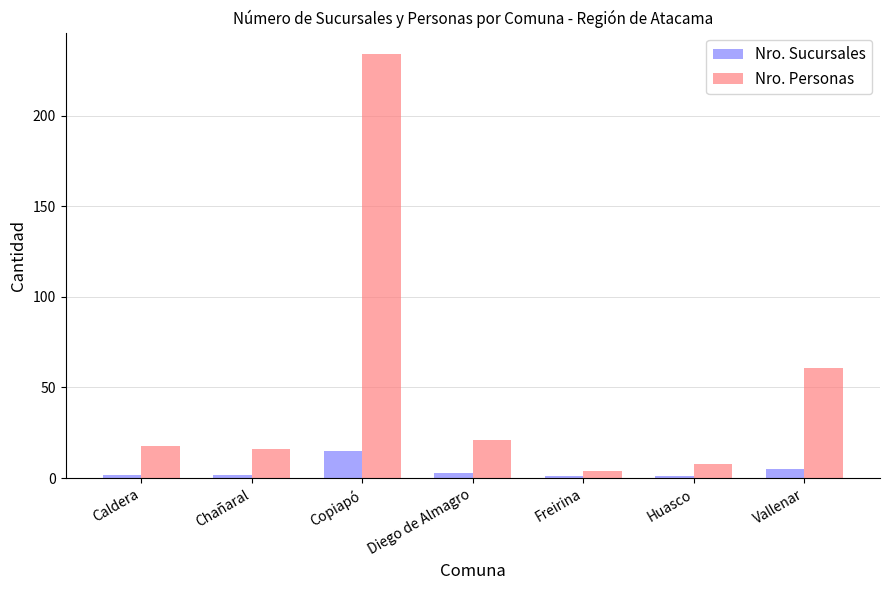

What is the label of the 3rd bar from the right?

Freirina